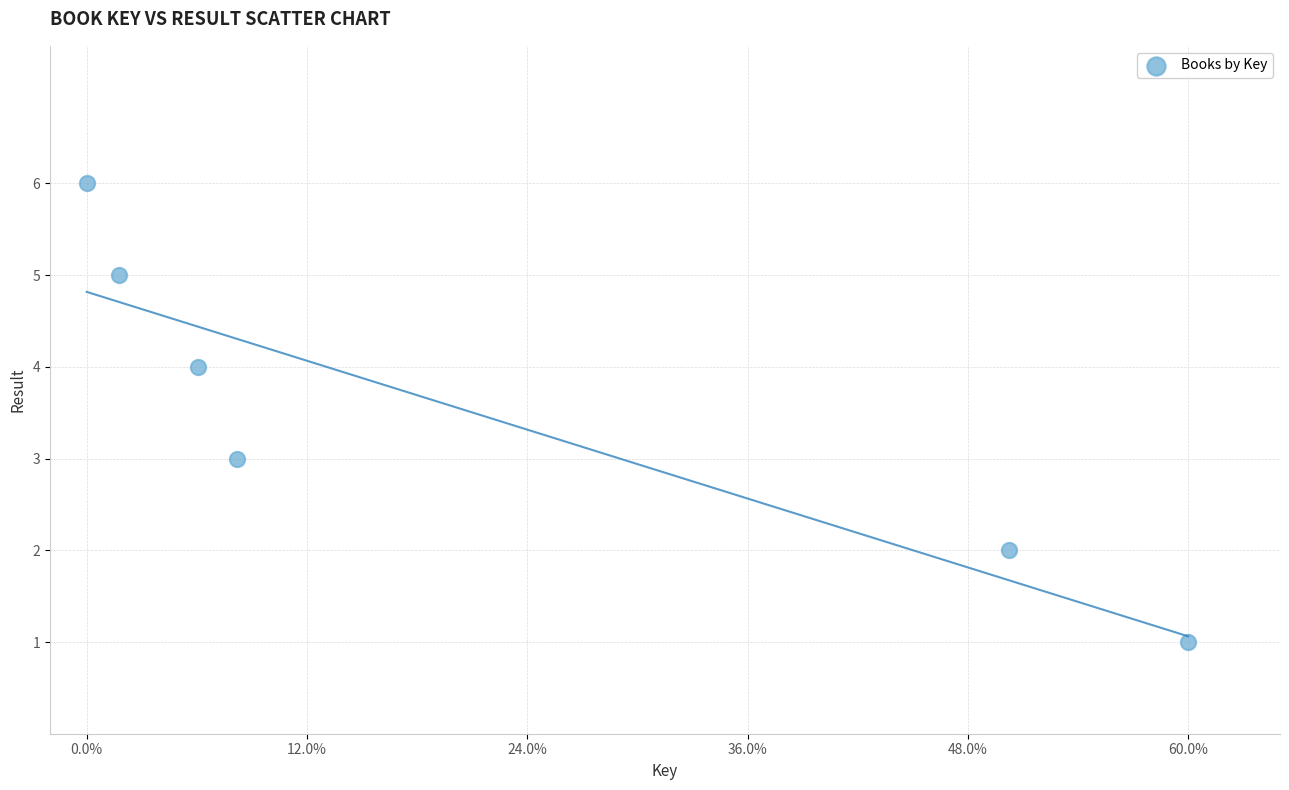

What is the range of Y values (max minus min)?

5